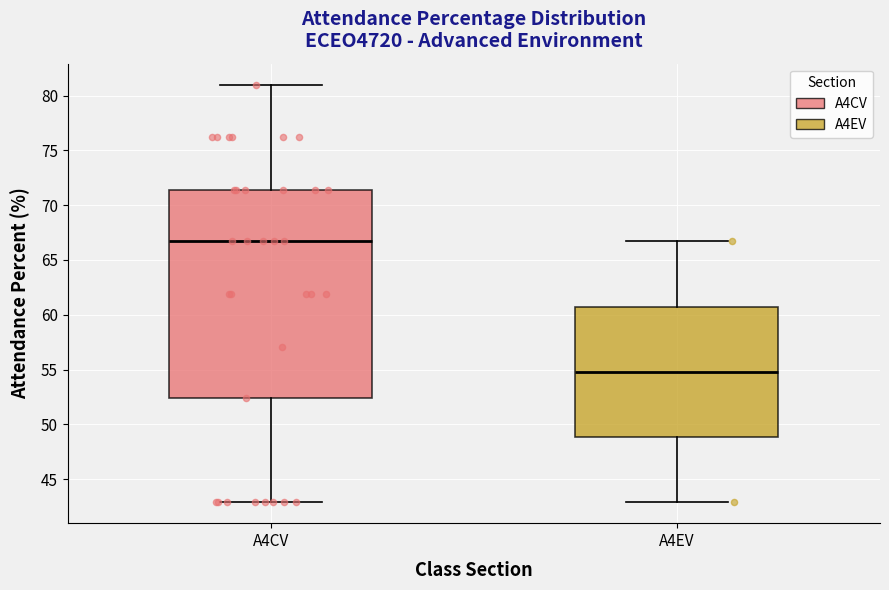

Which box is the tallest, from its lower edge to its upper edge?

A4CV